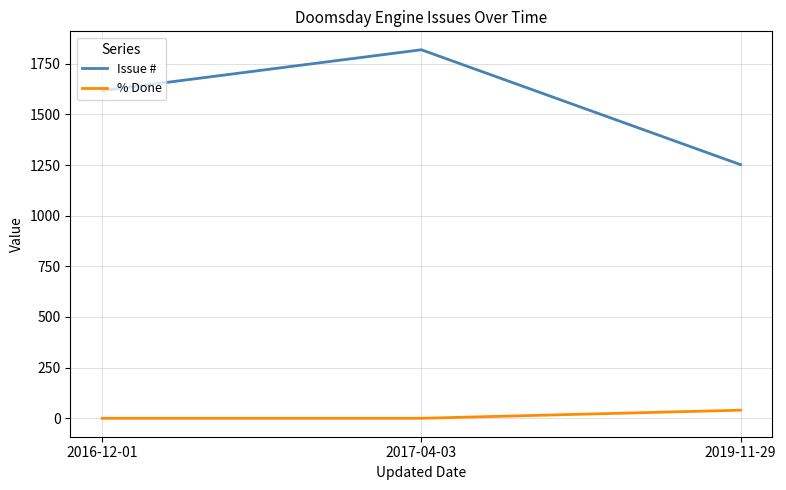

True or false: Issue # has a value of 2613 at 2017-04-03.

False